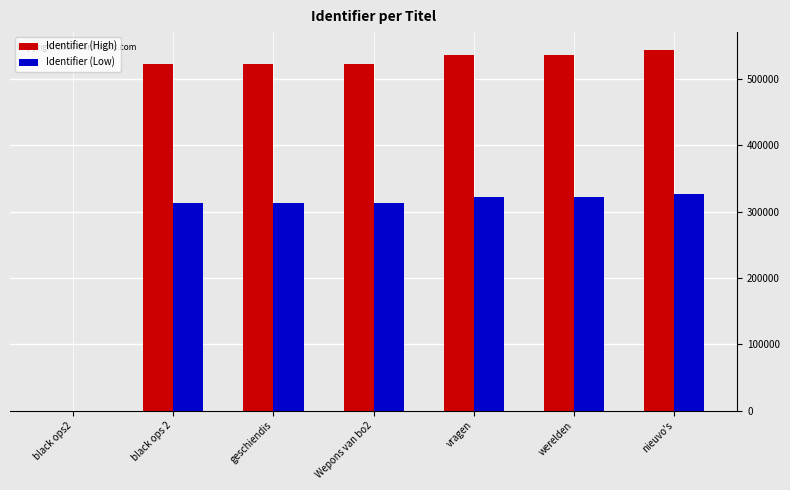

Between black ops2 and Wepons van bo2, which series saw the biggest shift?

Identifier (High)